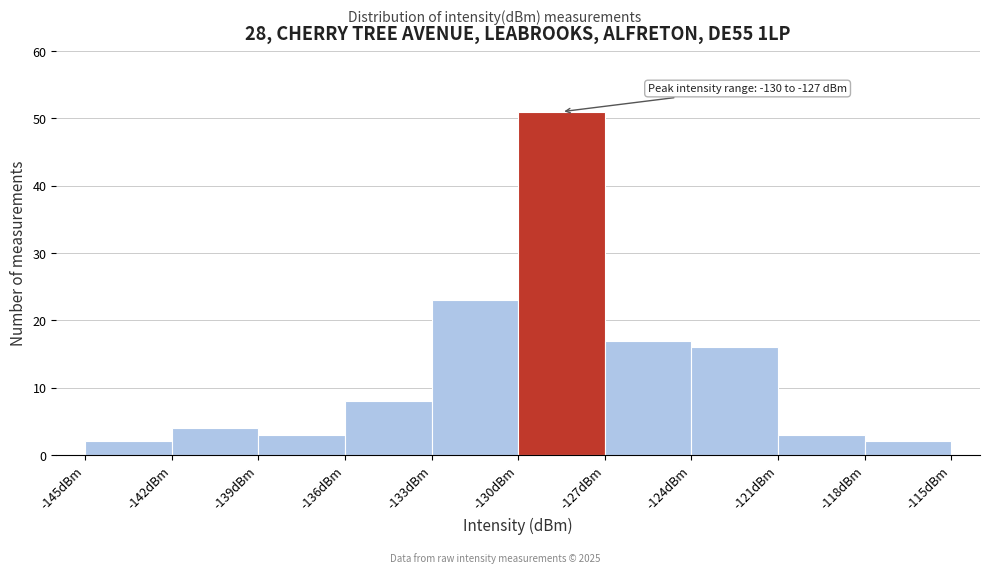

Which range on the x-axis has the tallest bar?

-130 to -127